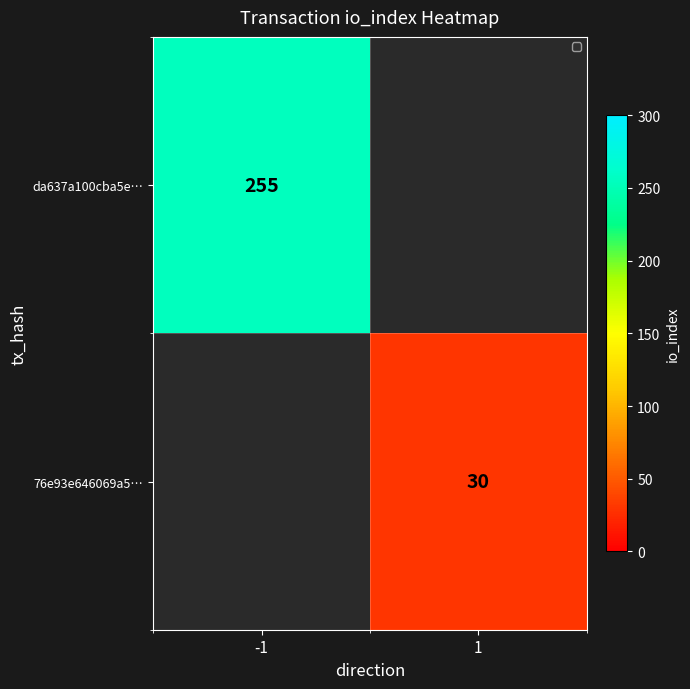

At which category does the chart reach its minimum across all series?

1